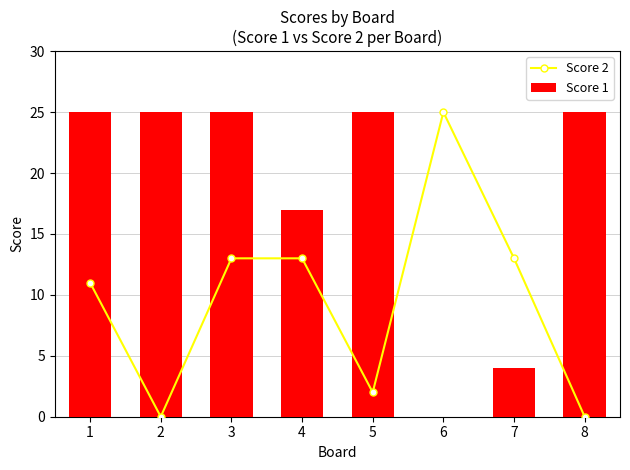

Between 5 and 6, which is larger?

6